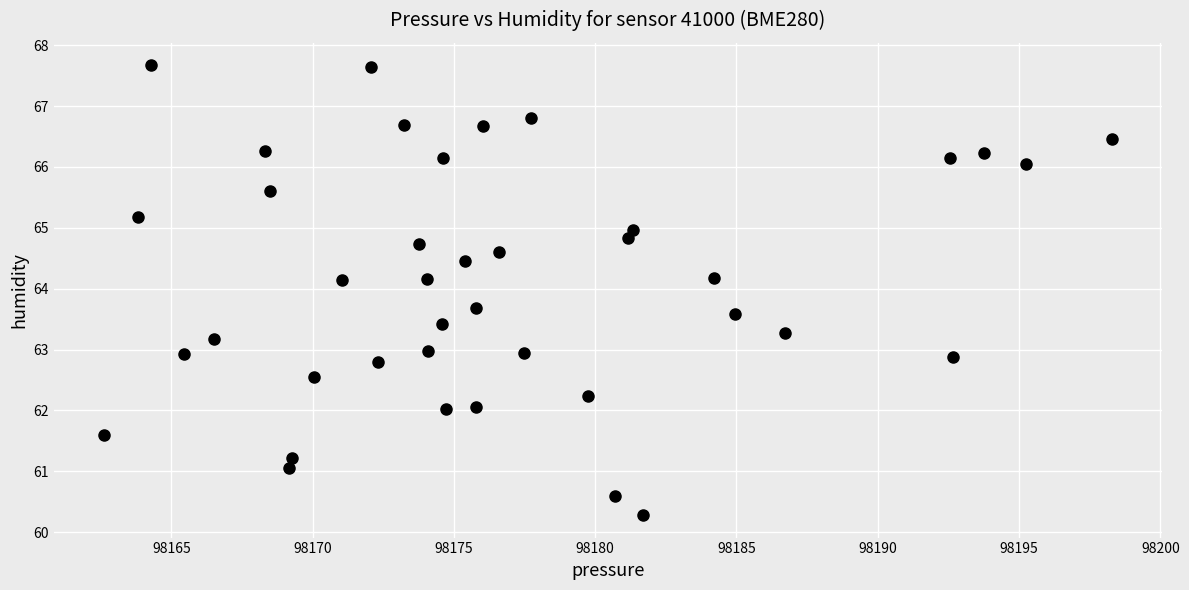

What is the range of Y values (max minus min)?

7.4